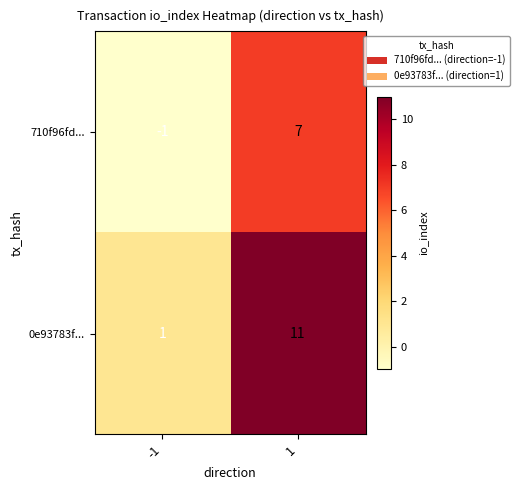

Which label corresponds to the smallest value in the chart?

-1